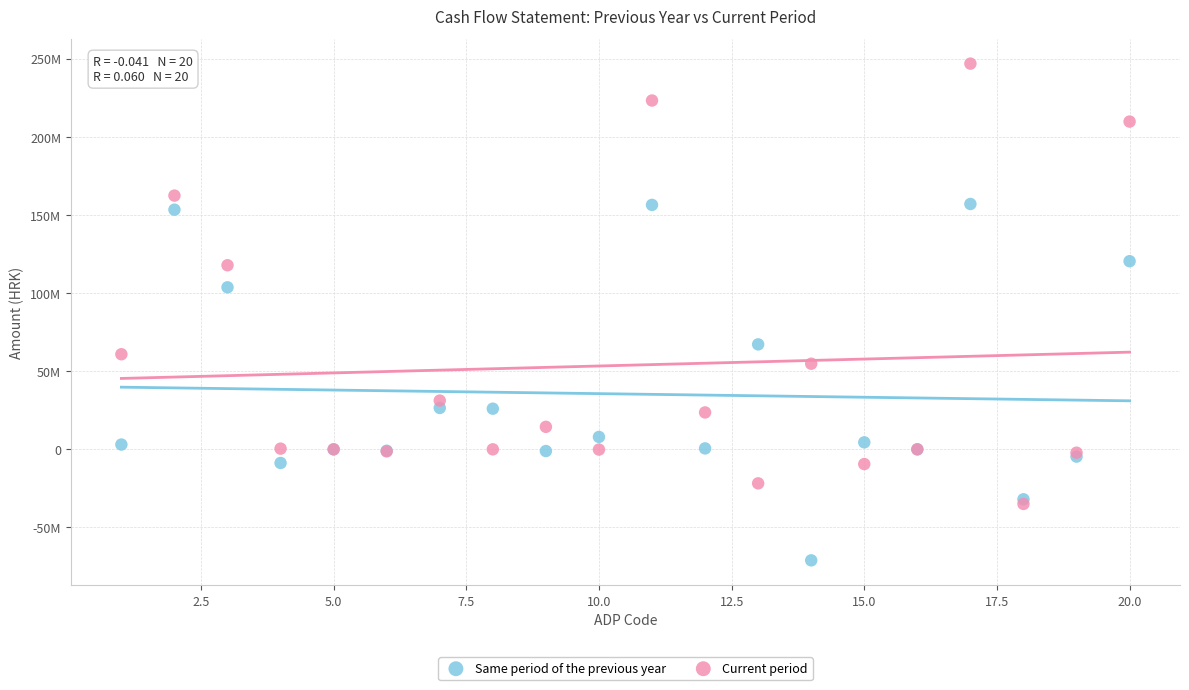

What are all the series names shown in the legend?

Same period of the previous year, Current period